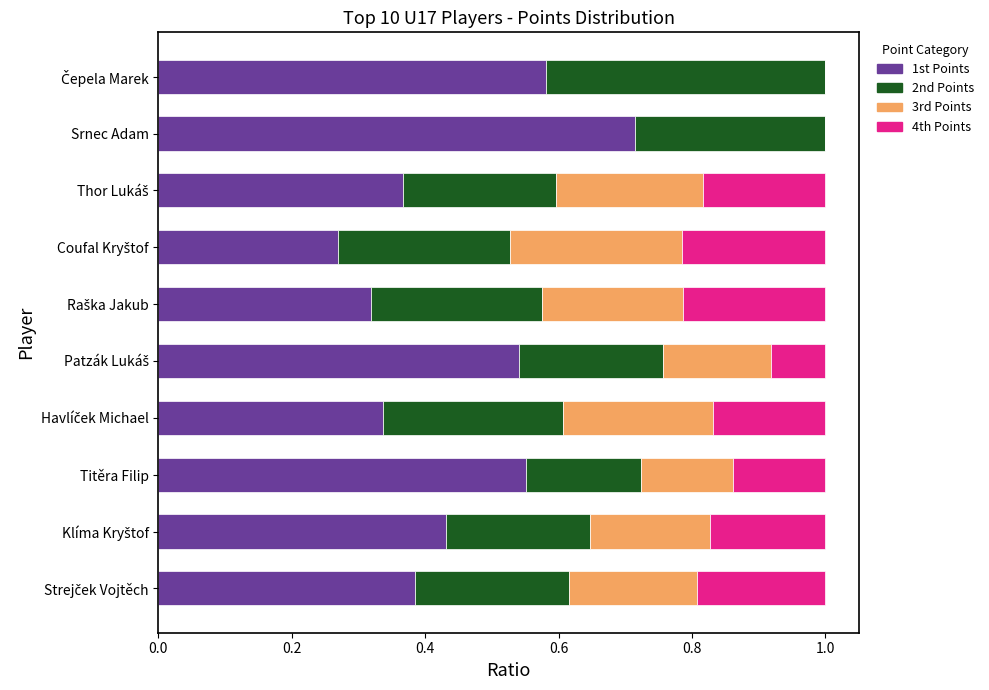

At which label does 1st Points reach its peak?

Srnec Adam